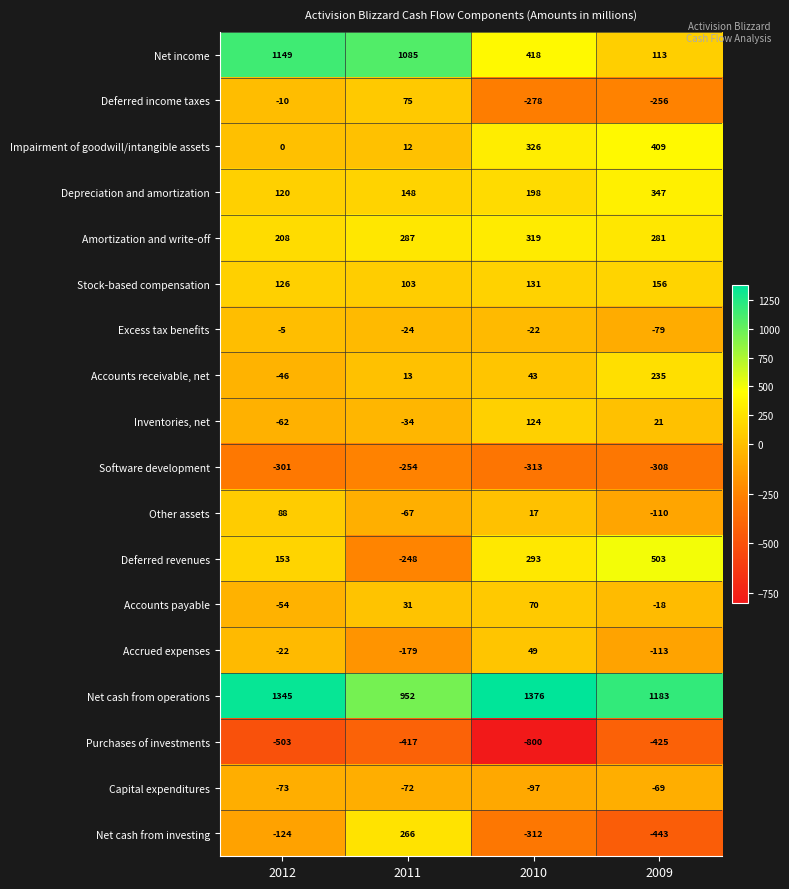

Count the Accounts payable values in the range -18 to 70.

3